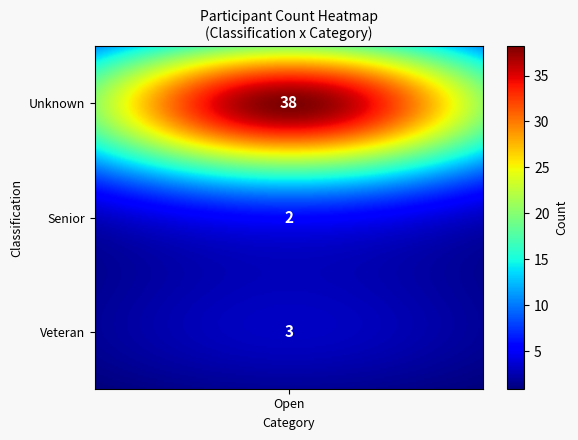

Which series has the largest total across all categories?

Unknown